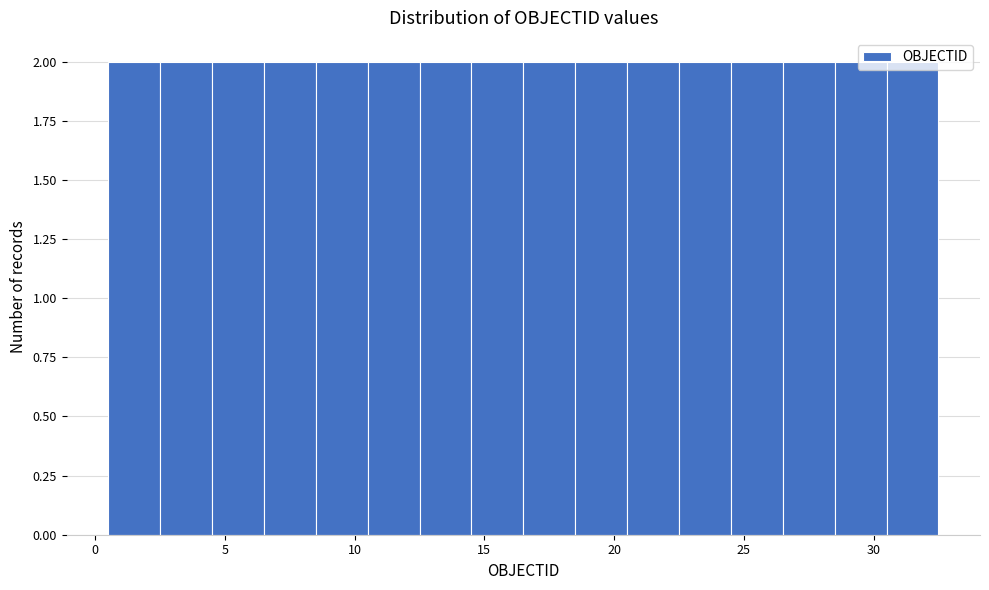

Reading left to right, list every bar in this chart as the range it spans on the x-axis followed by its height. The values are not printed on the chart, so give them approximately, as read against the axis.

0.5 to 2.5: 2
2.5 to 4.5: 2
4.5 to 6.5: 2
6.5 to 8.5: 2
8.5 to 10.5: 2
10.5 to 12.5: 2
12.5 to 14.5: 2
14.5 to 16.5: 2
16.5 to 18.5: 2
18.5 to 20.5: 2
20.5 to 22.5: 2
22.5 to 24.5: 2
24.5 to 26.5: 2
26.5 to 28.5: 2
28.5 to 30.5: 2
30.5 to 32.5: 2